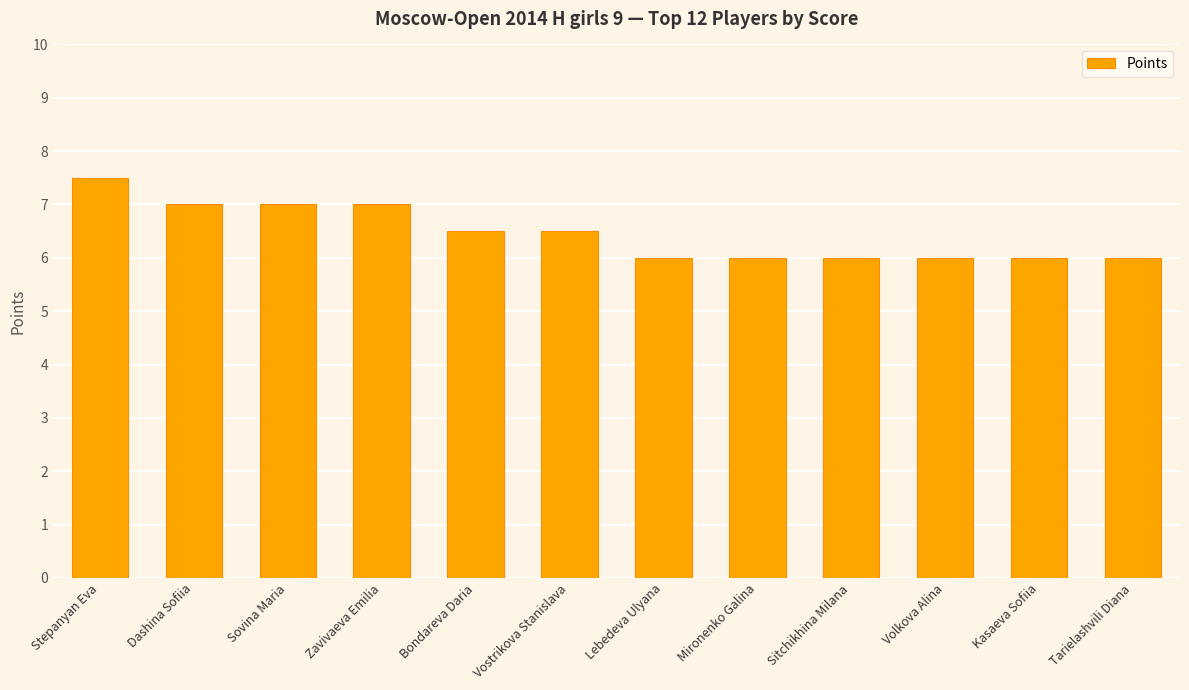

What is the difference between the maximum and minimum values?

1.5